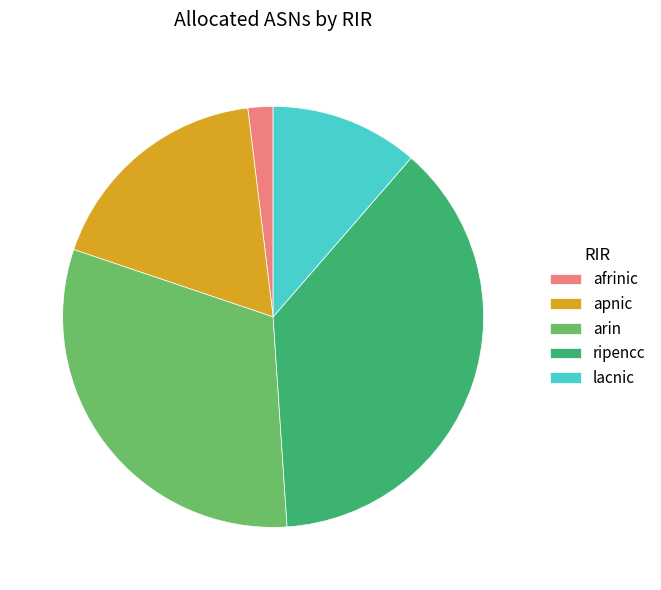

What is the ratio of the value at ripencc to the value at apnic?

2.1